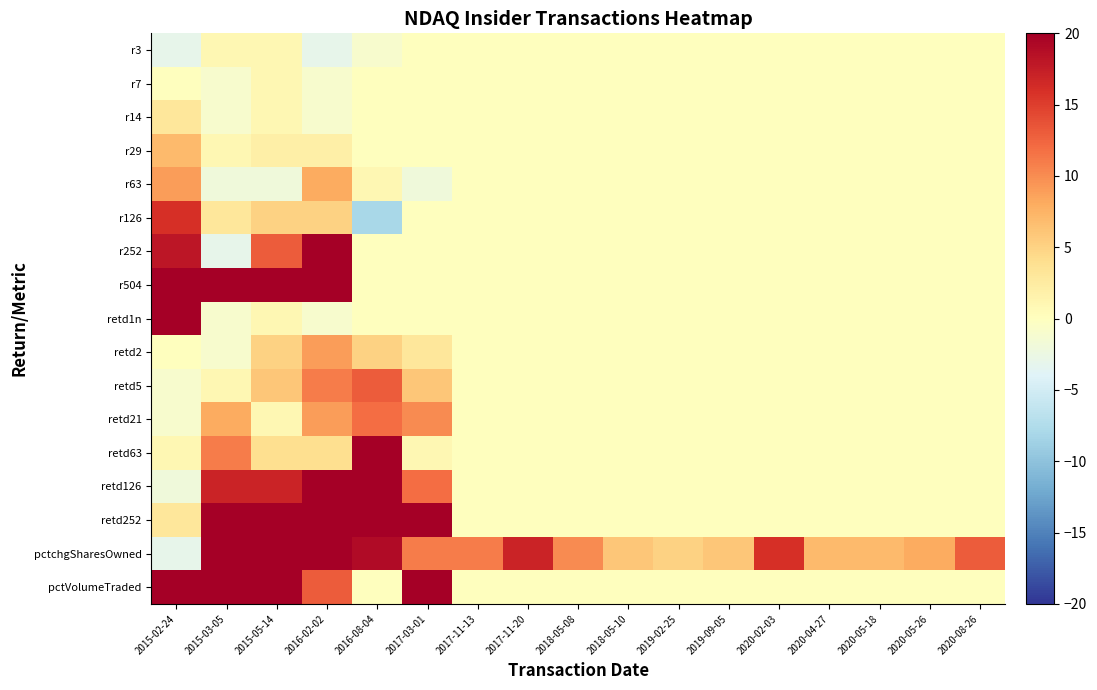

Rank the series by their maximum value, from highest to lowest.

r252, r504, retd1n, retd63, retd126, retd252, pctchgSharesOwned, pctVolumeTraded, r126, retd5, retd21, r63, retd2, r29, r14, r3, r7